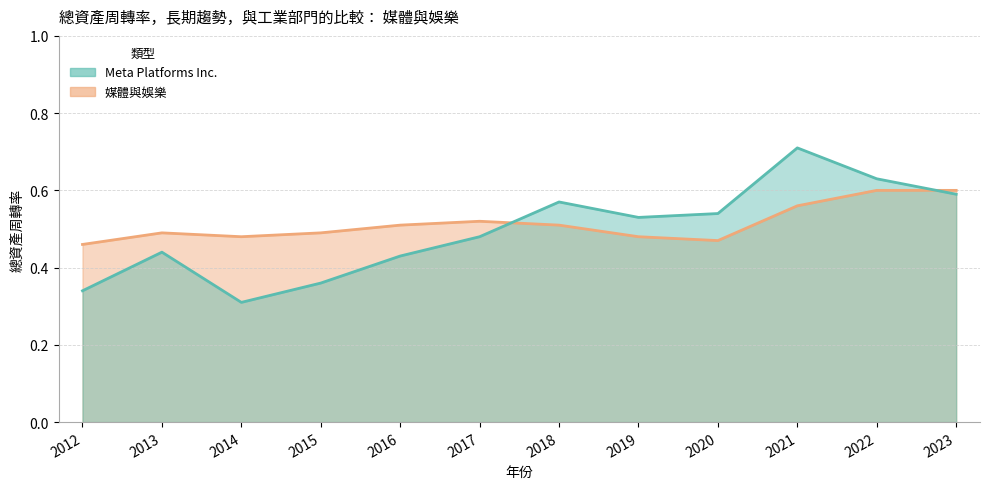

True or false: Meta Platforms Inc. has more than 2 points higher than both neighbors.

True